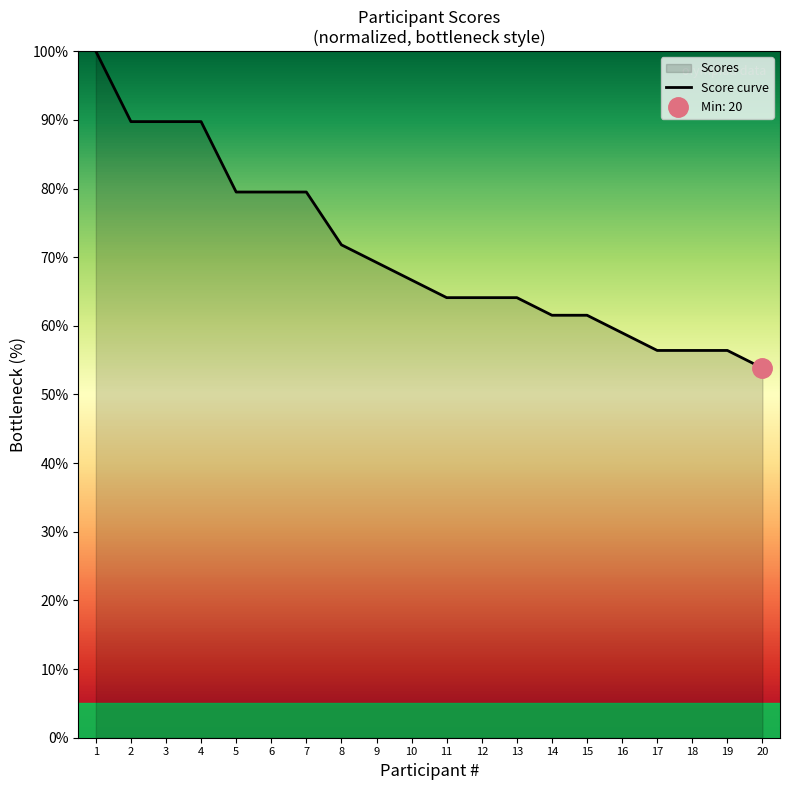

Rank the categories by value from lowest to highest.

20, 17, 18, 19, 16, 14, 15, 11, 12, 13, 10, 9, 8, 5, 6, 7, 2, 3, 4, 1